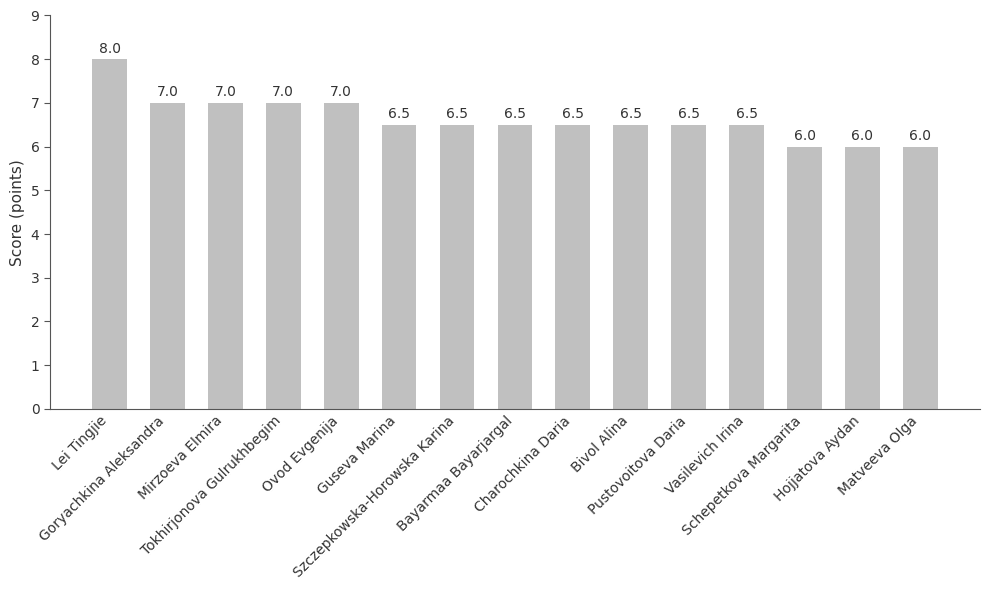

What is the minimum value shown in the chart?

6.0